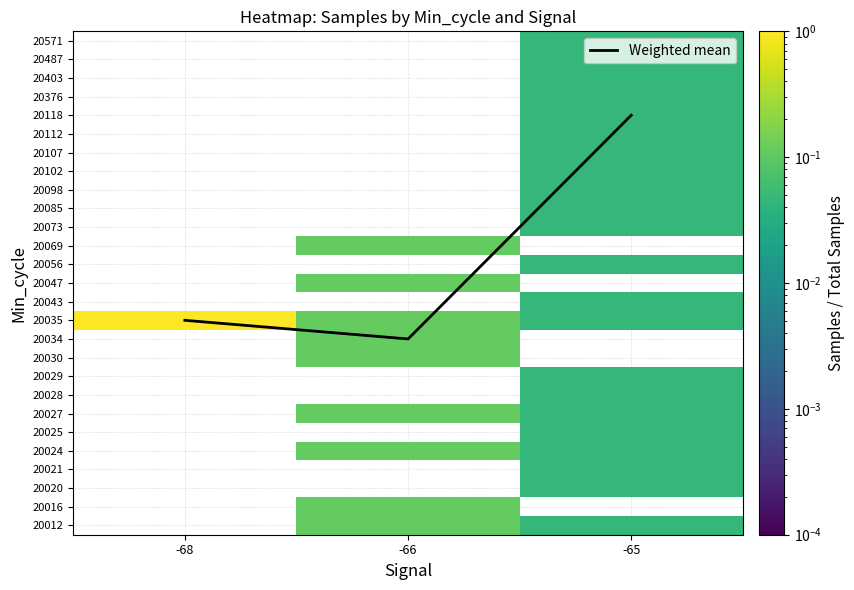

Between -65 and -66, which is larger?

-65